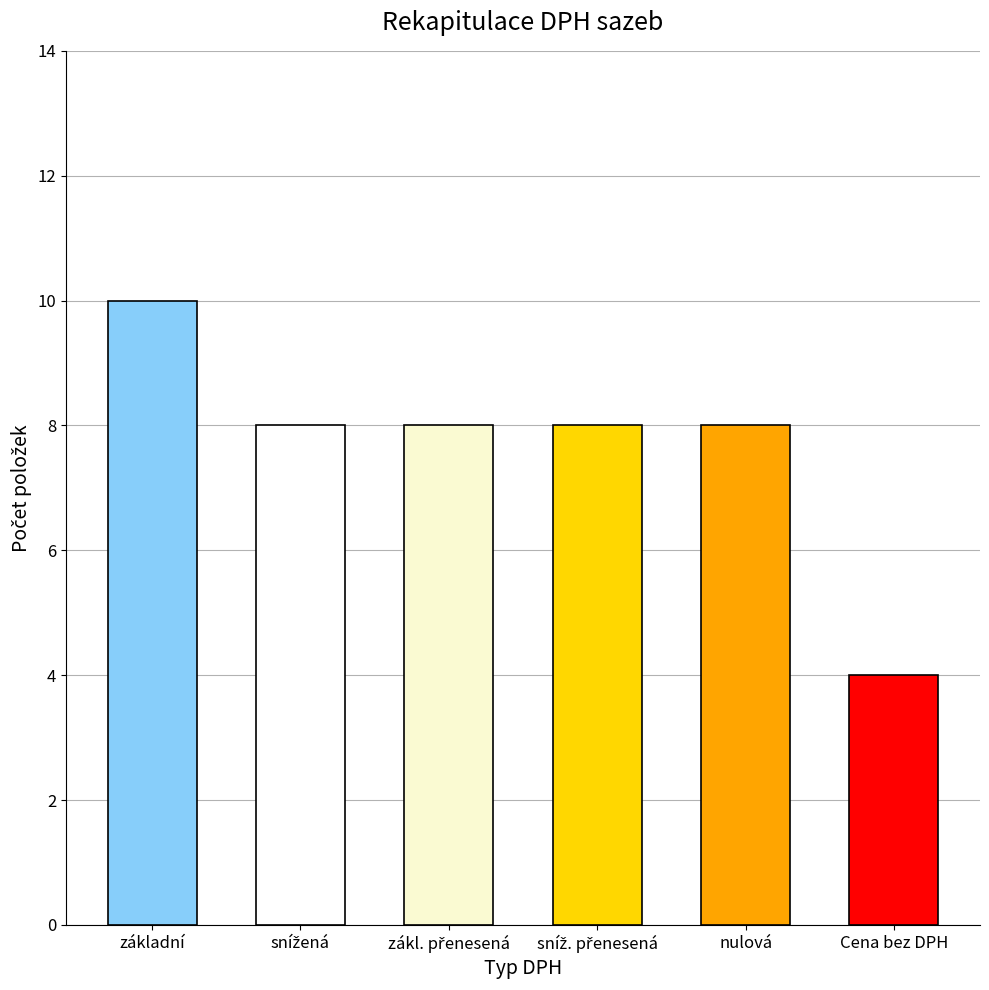

How many categories are shown in the chart?

6